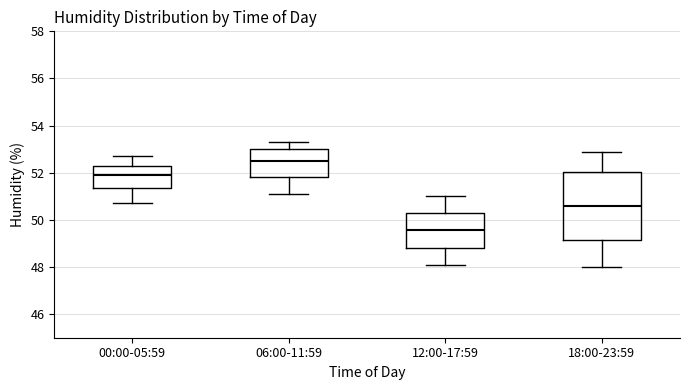

Reading left to right, transcribe this box plot: for each box, give where its median line is, the range the box spans, and where its two whiskers end, as read against the y-axis. The values are not printed on the chart, so give them approximately, as read against the axis.

00:00-05:59: median 52.0, box 51.4 to 52.4, whiskers 50.8 to 52.8
06:00-11:59: median 52.6, box 51.8 to 53.0, whiskers 51.2 to 53.4
12:00-17:59: median 49.6, box 48.8 to 50.2, whiskers 48.2 to 51.0
18:00-23:59: median 50.6, box 49.2 to 52.0, whiskers 48.0 to 53.0